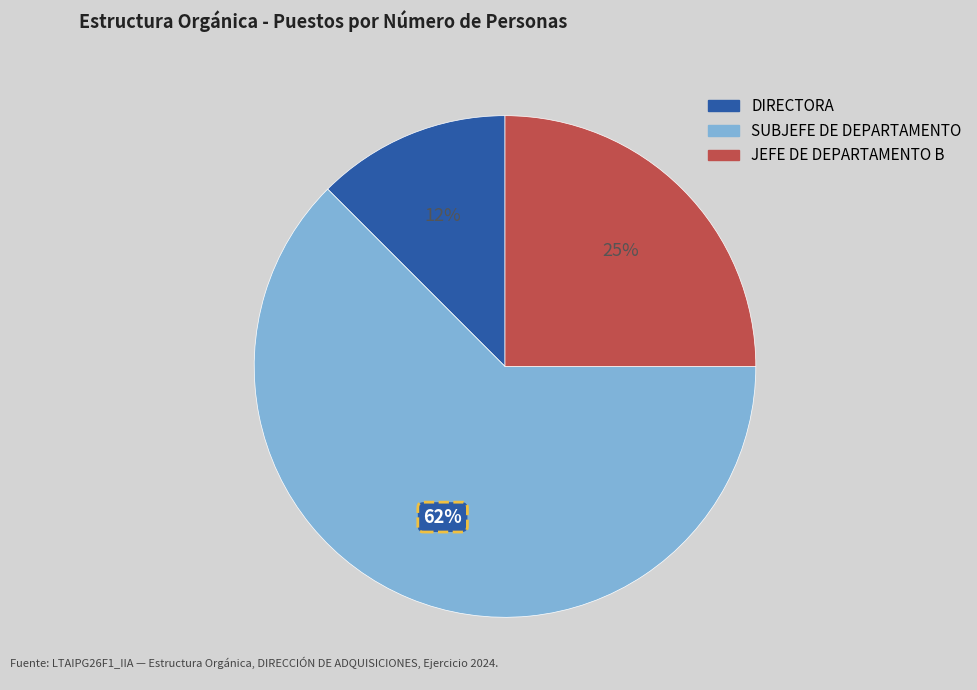

Is there a majority slice in this chart?

Yes